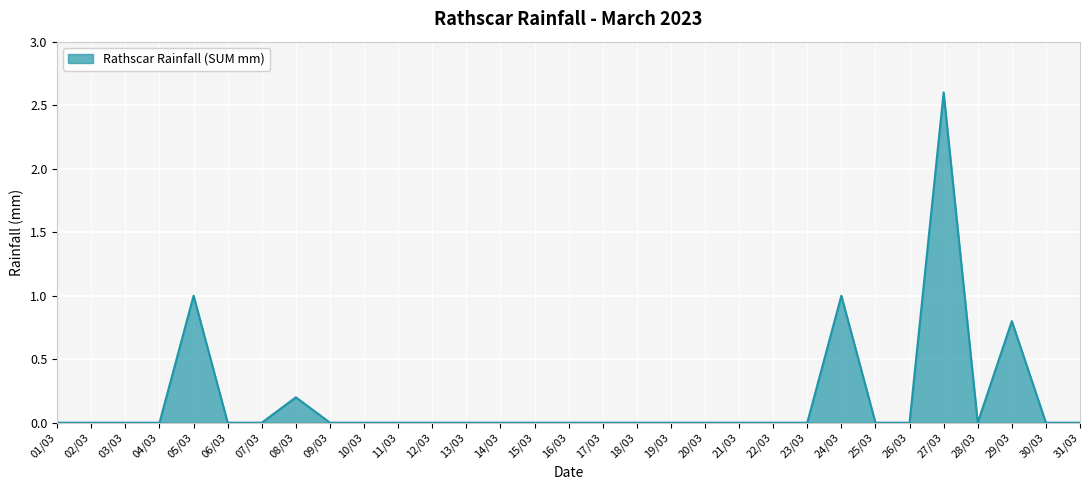

Which category has the highest value across all series?

27/03